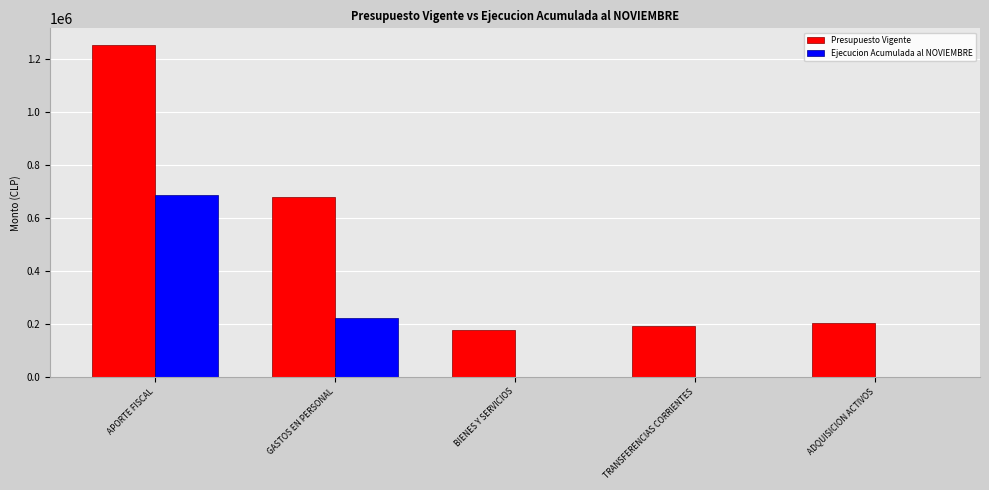

Count the number of data series in this chart.

2